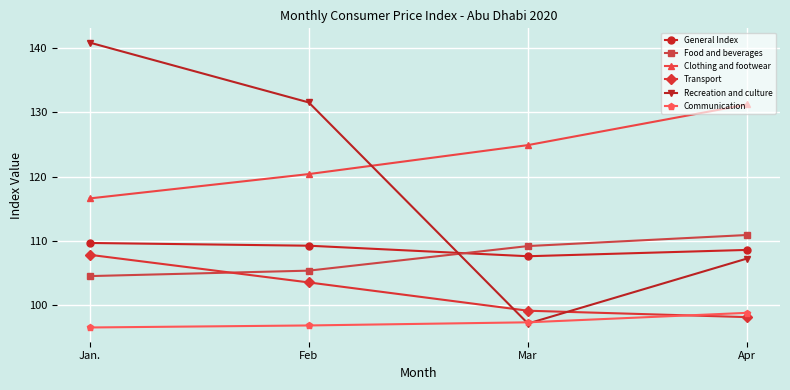

What is the smallest value displayed?

96.6